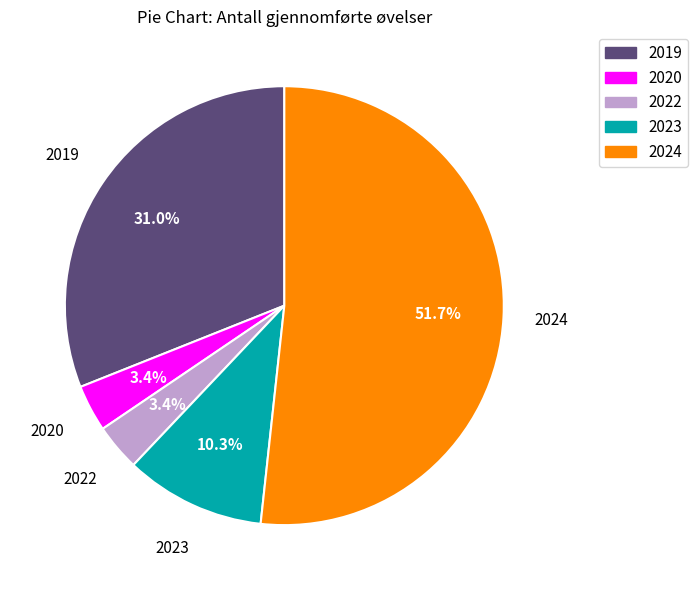

What is the largest slice in the pie chart?

2024